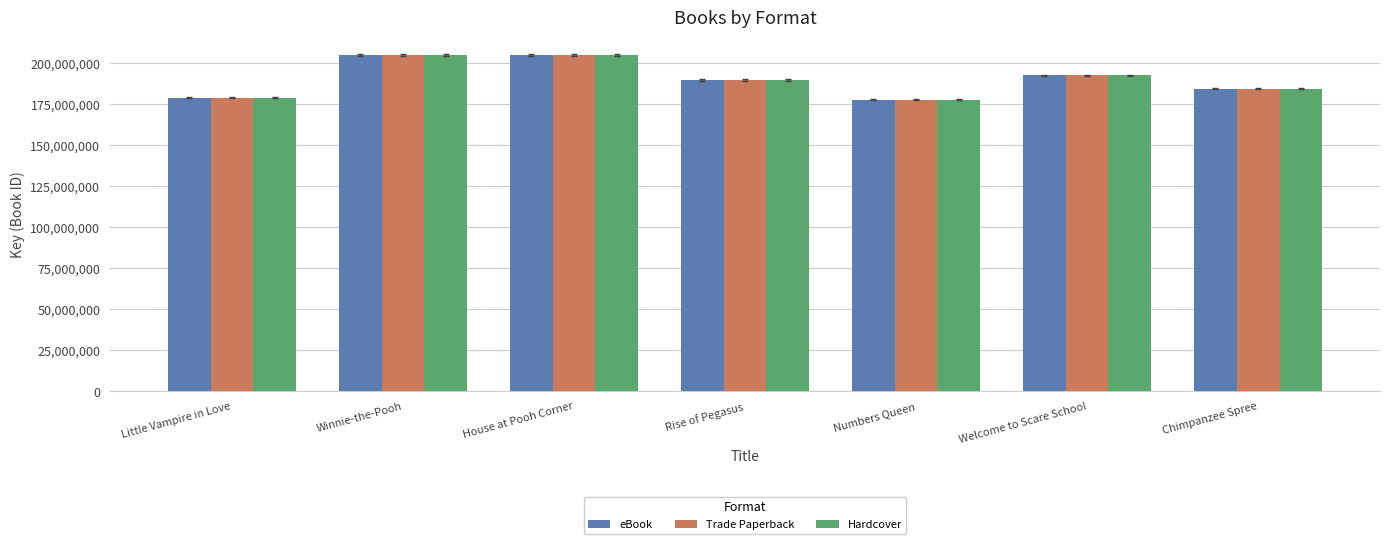

Is the value of Hardcover at Numbers Queen greater than the value of Trade Paperback at House at Pooh Corner?

No